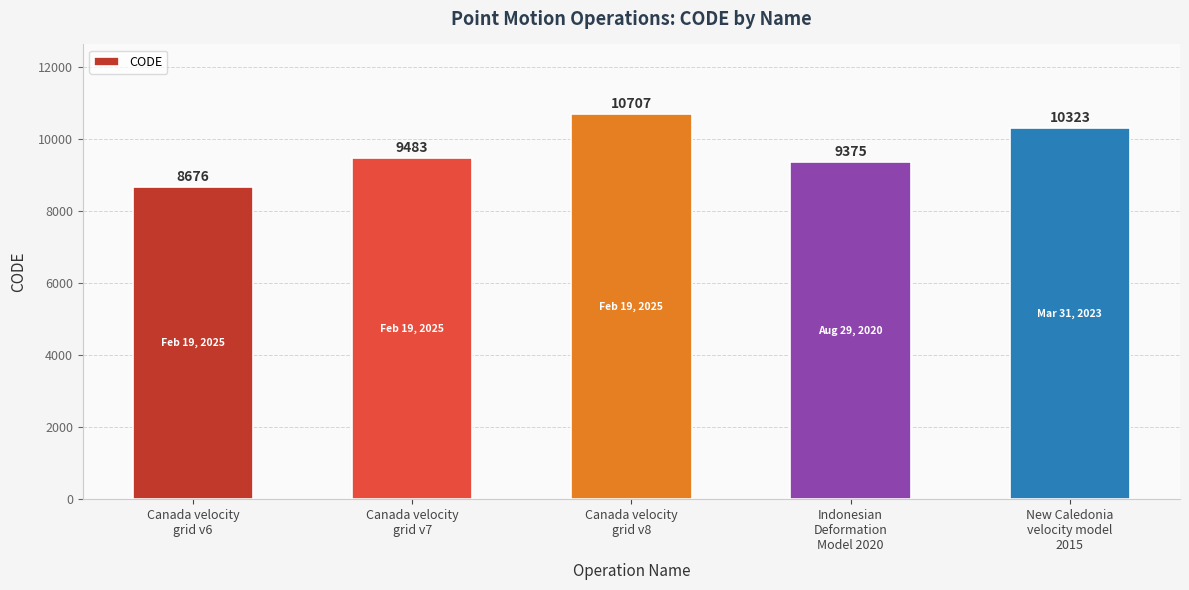

Between Canada velocity
grid v7 and Canada velocity
grid v8, which is larger?

Canada velocity
grid v8